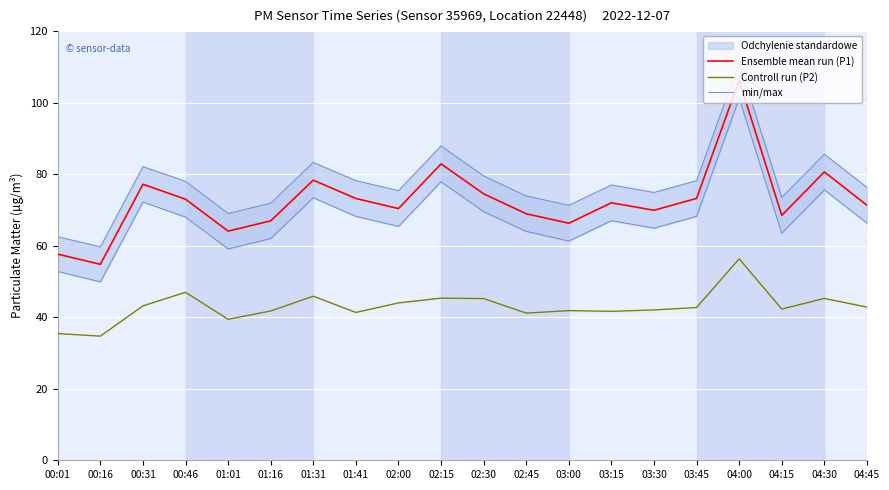

True or false: Ensemble mean run (P1) and min/max intersect in this chart.

False